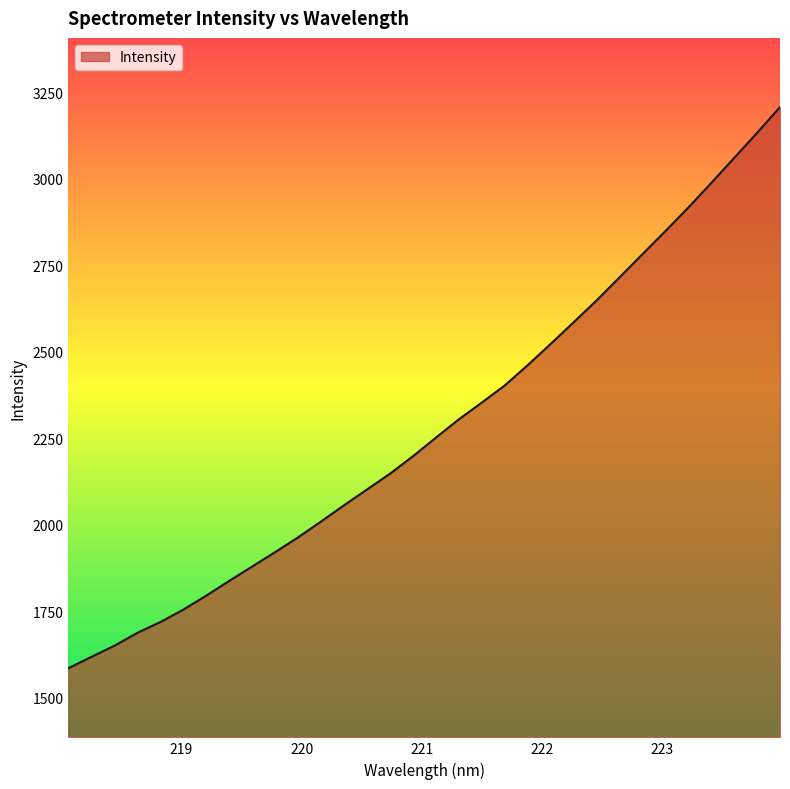

What is the difference between the maximum and minimum values?

1621.4